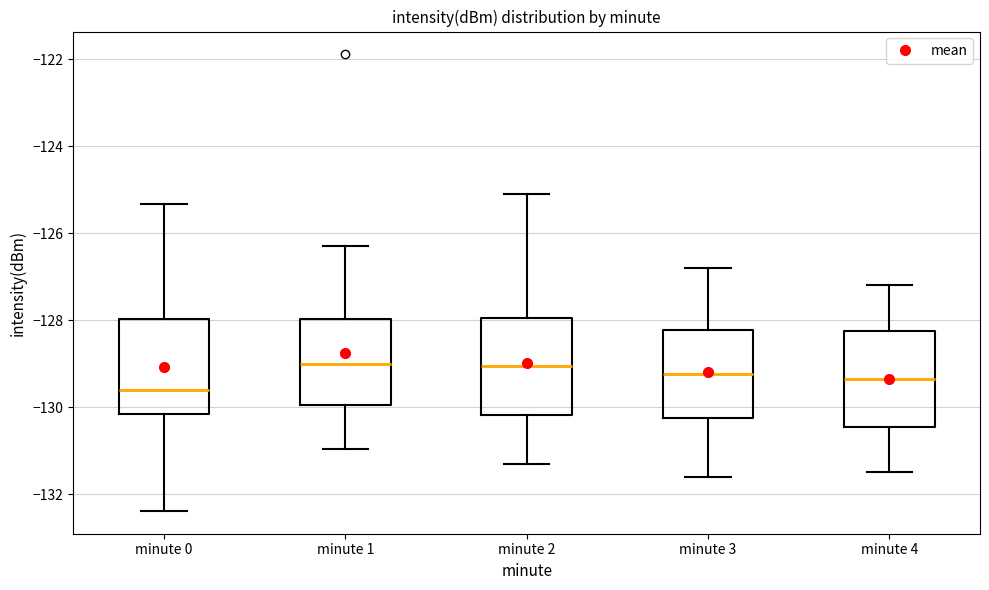

Reading left to right, read every box against the y-axis: the position of its median line, the range the box covers, and the ends of its whiskers. The values are not printed on the chart, so give them approximately, as read against the axis.

minute 0: median -129.6, box -130.2 to -128.0, whiskers -132.4 to -125.4
minute 1: median -129.0, box -130.0 to -128.0, whiskers -131.0 to -126.2
minute 2: median -129.0, box -130.2 to -128.0, whiskers -131.2 to -125.0
minute 3: median -129.2, box -130.2 to -128.2, whiskers -131.6 to -126.8
minute 4: median -129.4, box -130.4 to -128.2, whiskers -131.4 to -127.2